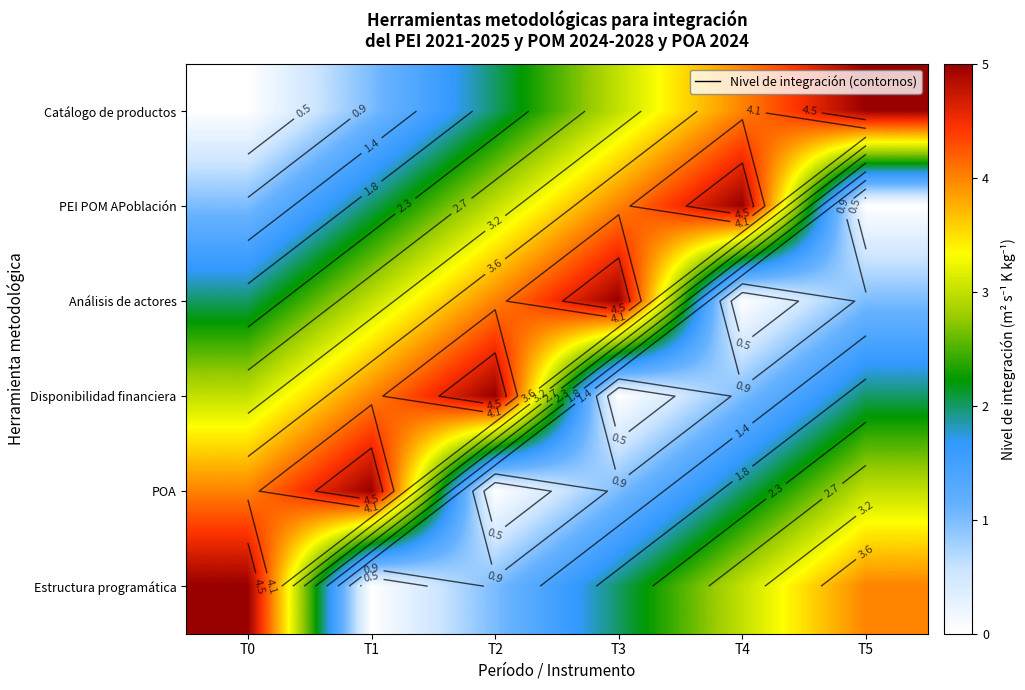

Read the Análisis de actores value at T5.

1